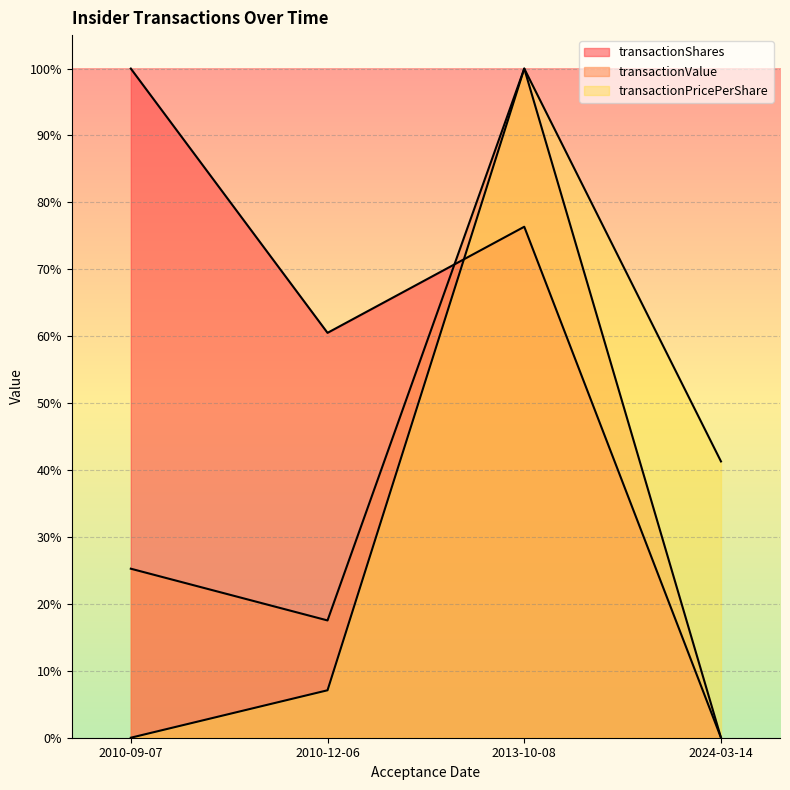

Which series has the largest range (max minus min)?

transactionShares